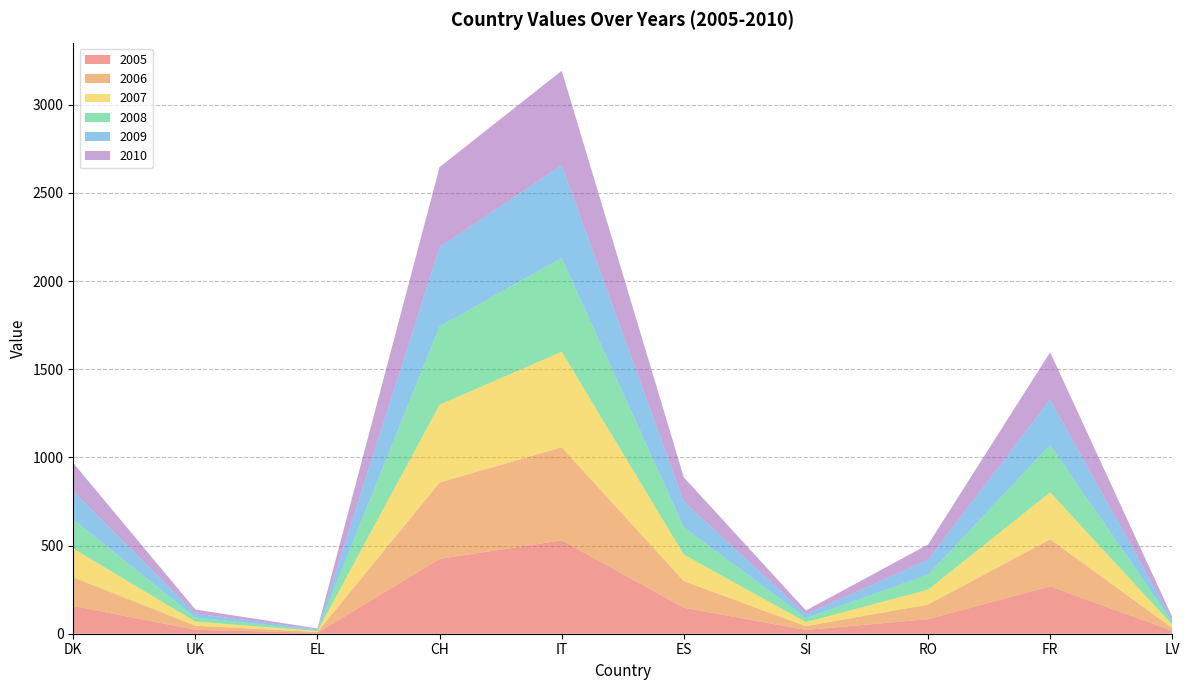

Reading left to right, list all the values displayed in this chart.

2005: 157.4	22.4	4.9	424.2	529.4	147.6	21.4	82.3	268.6	16.6
2006: 163.0	23.0	5.0	433.2	528.0	150.6	21.7	83.2	266.9	16.2
2007: 162.4	23.3	5.1	441.0	541.5	150.6	22.3	84.0	266.0	17.7
2008: 165.4	23.3	5.0	444.0	532.6	155.3	22.6	84.8	268.9	16.4
2009: 161.3	22.4	4.9	449.8	525.6	144.7	22.0	84.8	259.1	13.7
2010: 158.4	22.9	4.9	453.9	535.3	137.9	21.7	86.5	266.5	14.5